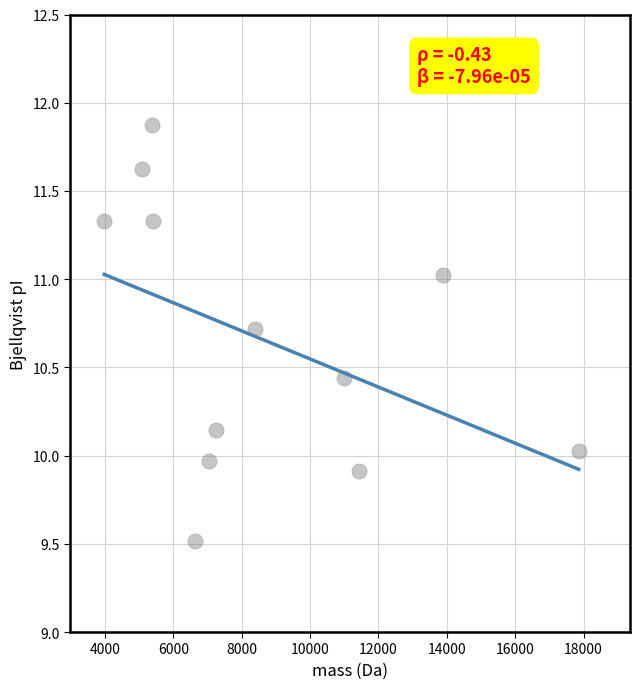

What is the average Y value?

10.7